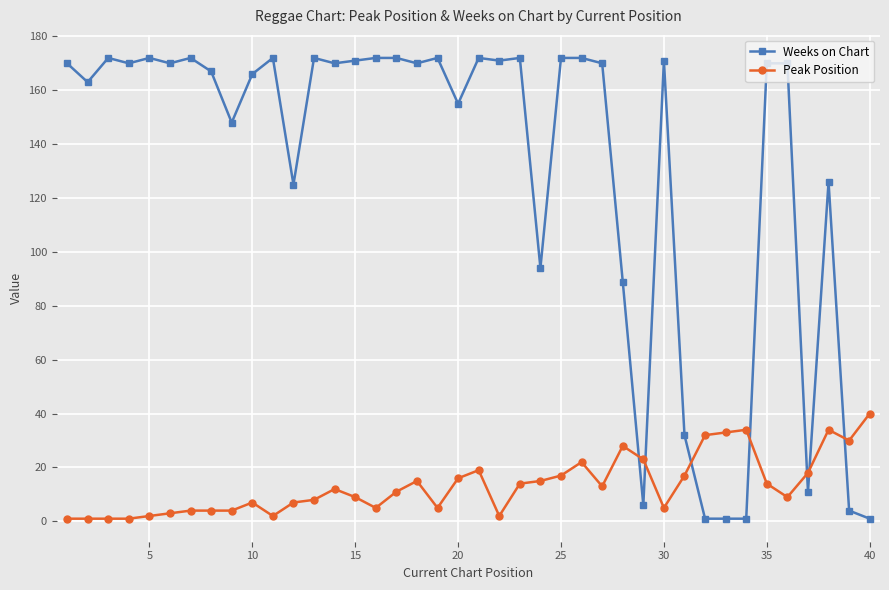

Which series has the largest total across all categories?

Weeks on Chart